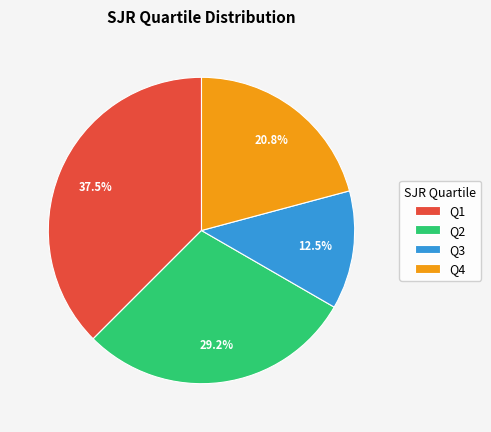

To the nearest percent, what percentage of the pie is Q2?

29%